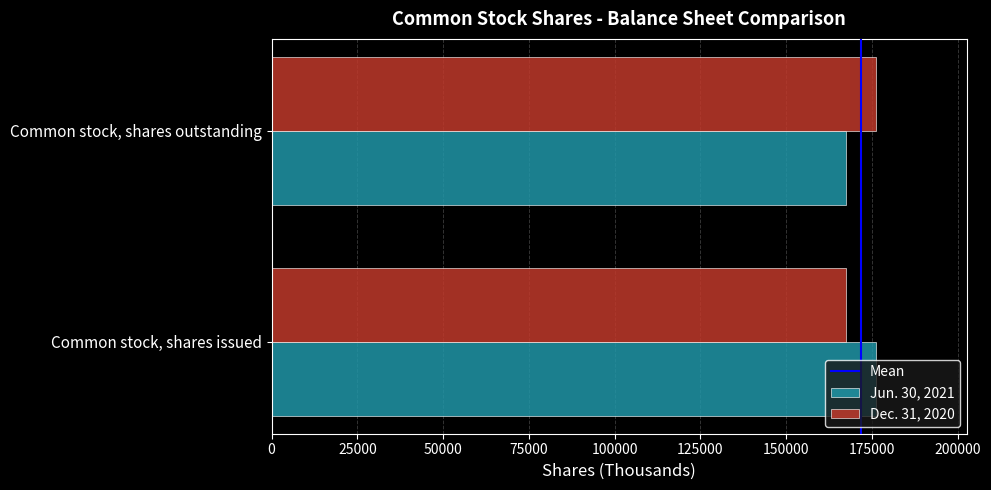

What is the spread (max minus min) of values at Common stock, shares outstanding?

8751